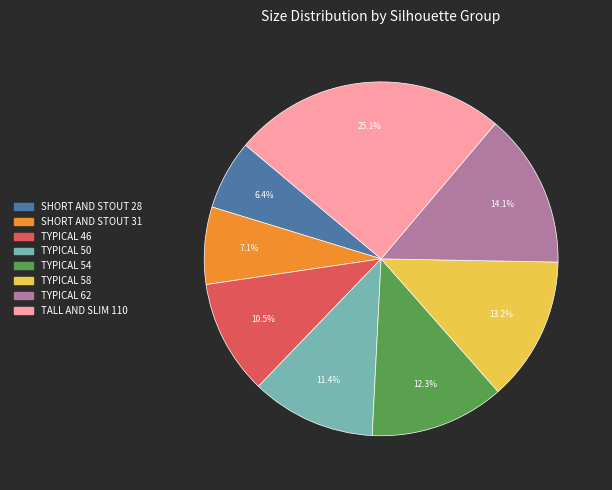

To the nearest percent, what portion does TYPICAL 50 represent?

11%